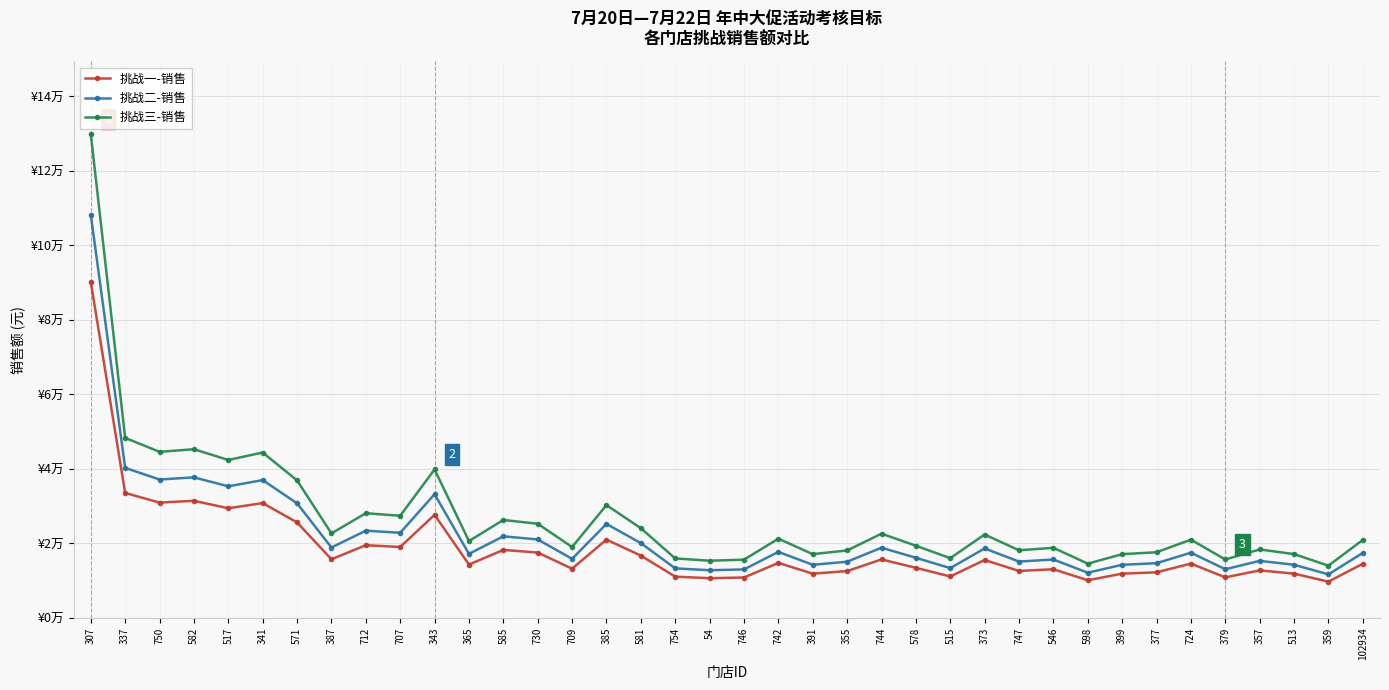

Where is the first local maximum for 挑战一-销售?

582